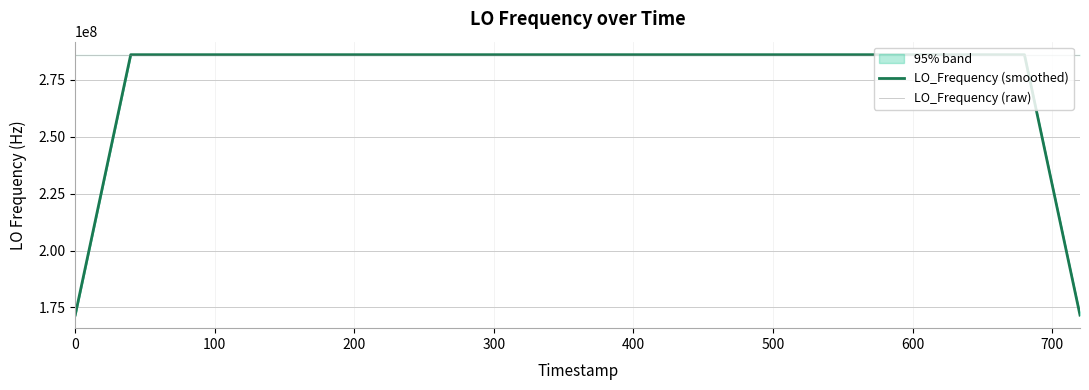

What is the maximum value for LO_Frequency (raw)?

286047002.8